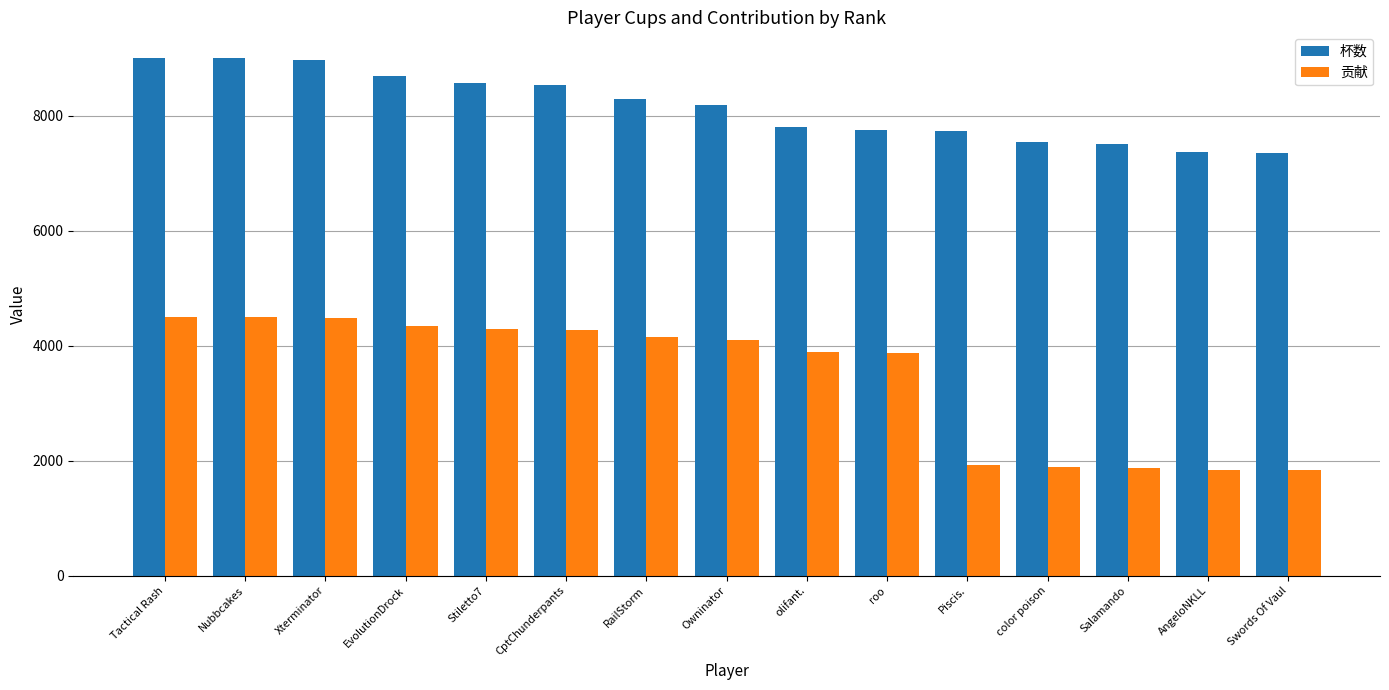

True or false: 杯数 has a value of 12365 at EvolutionDrock.

False